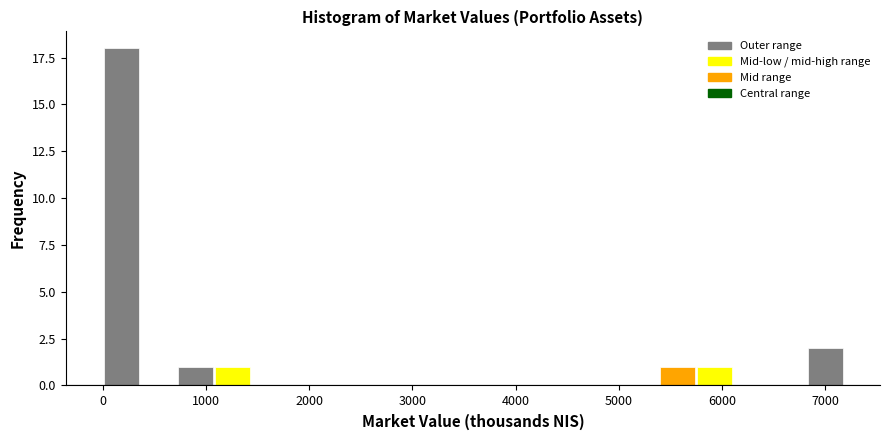

Read against the x-axis, roughly where is the centre of the tallest bar?

200